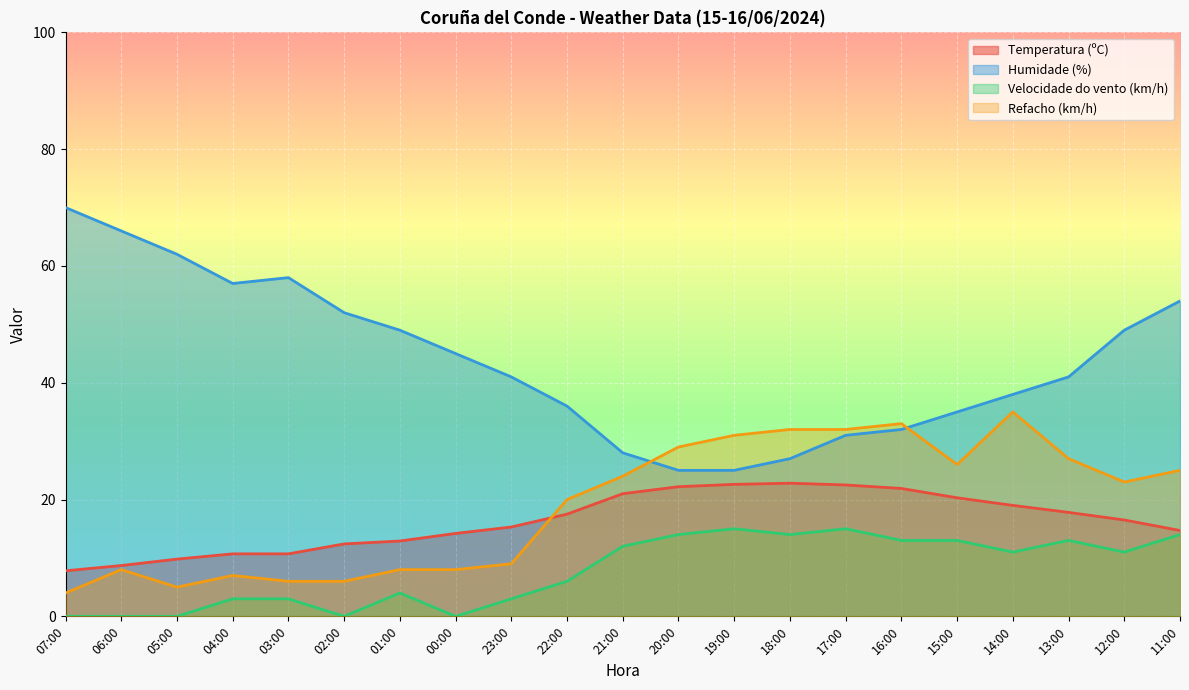

Which category has the lowest value in the Humidade (%) series?

20:00